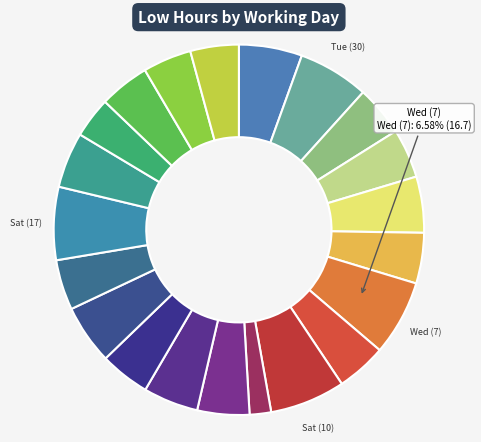

How many segments does this pie chart have?

21